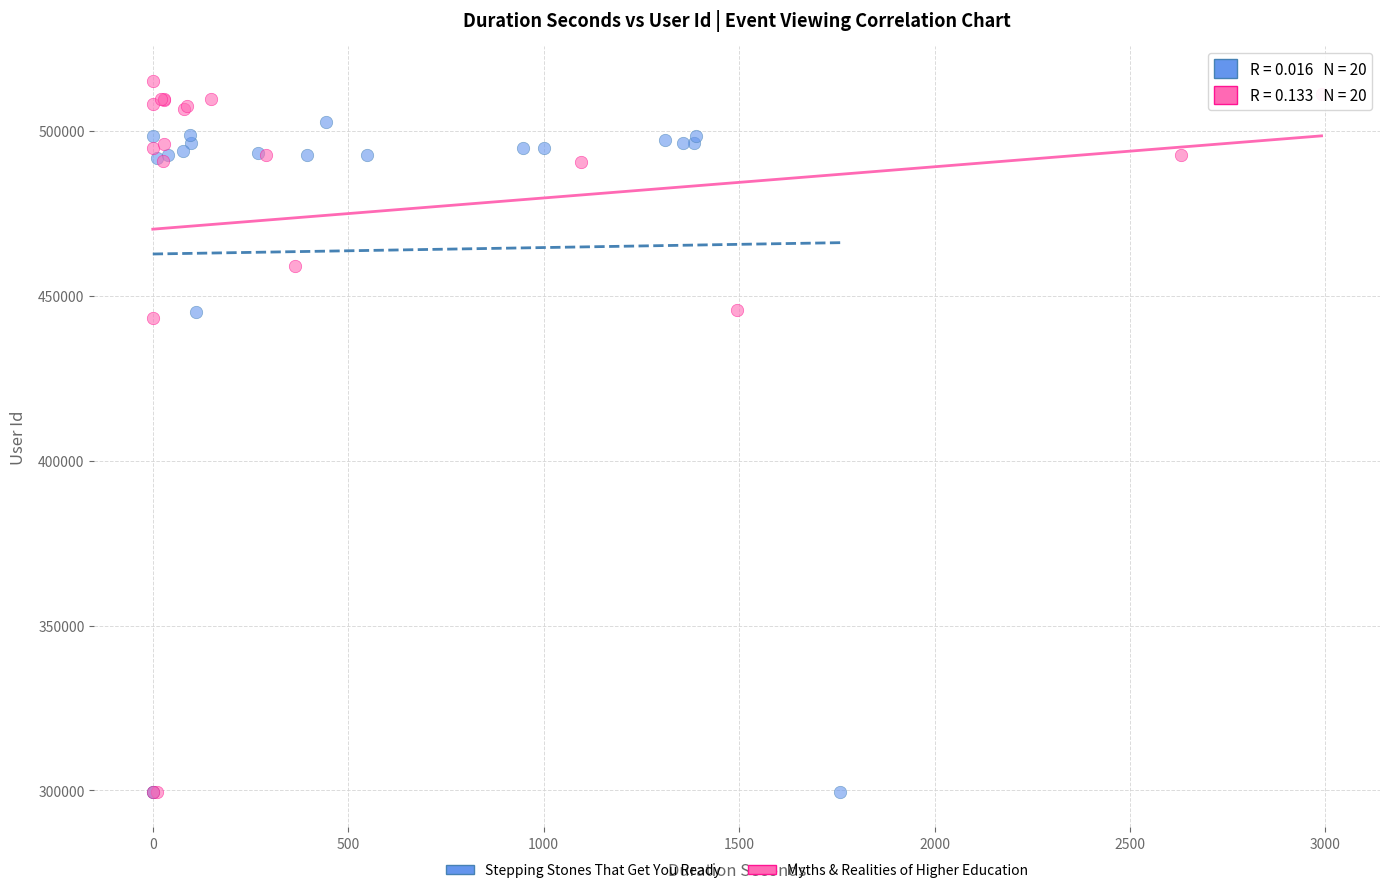

Which series reaches the maximum Y coordinate?

Myths & Realities of Higher Education